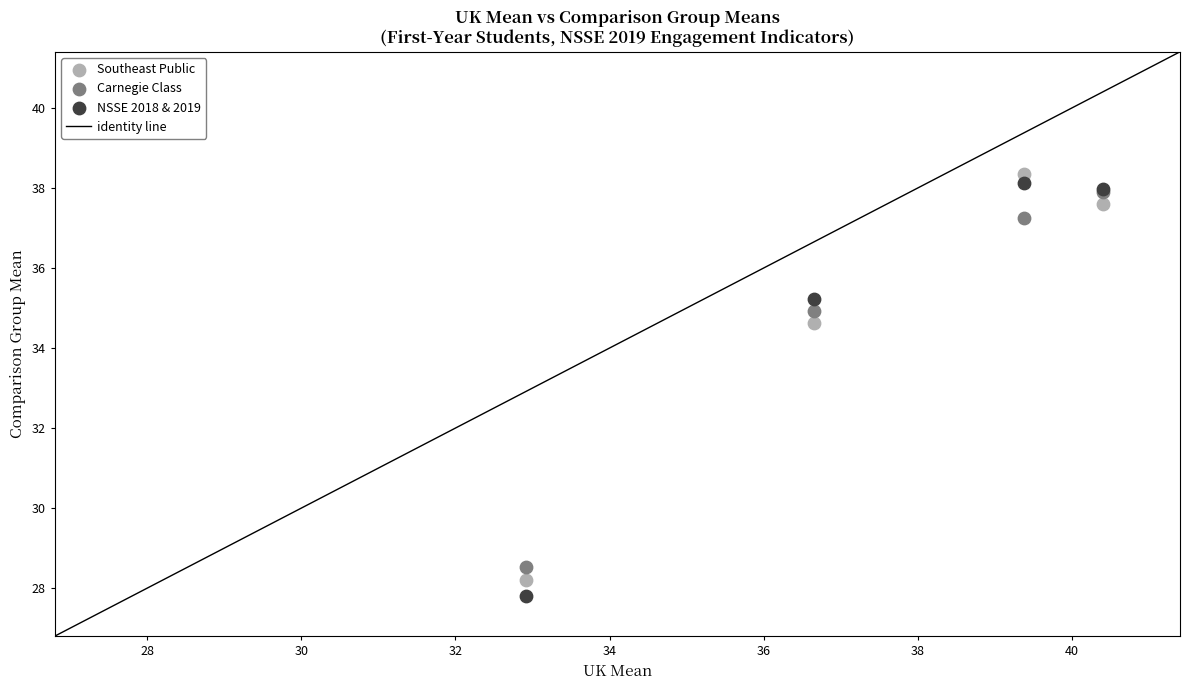

Which series has the largest Y range (max minus min)?

NSSE 2018 & 2019